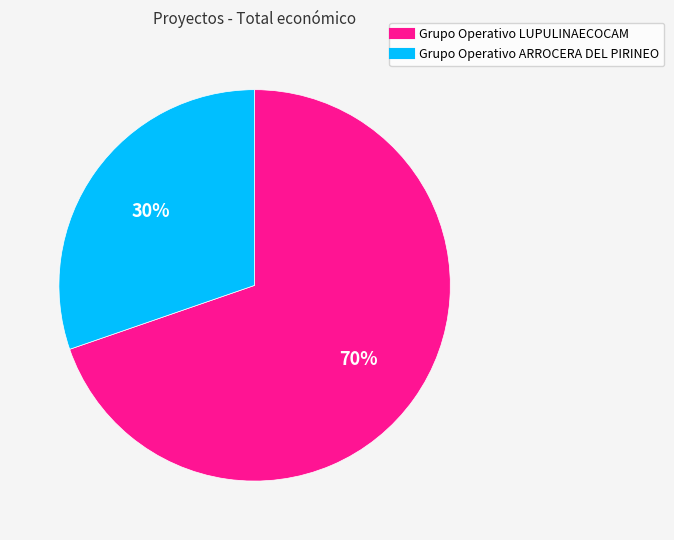

To the nearest percent, what is the average slice percentage?

50%